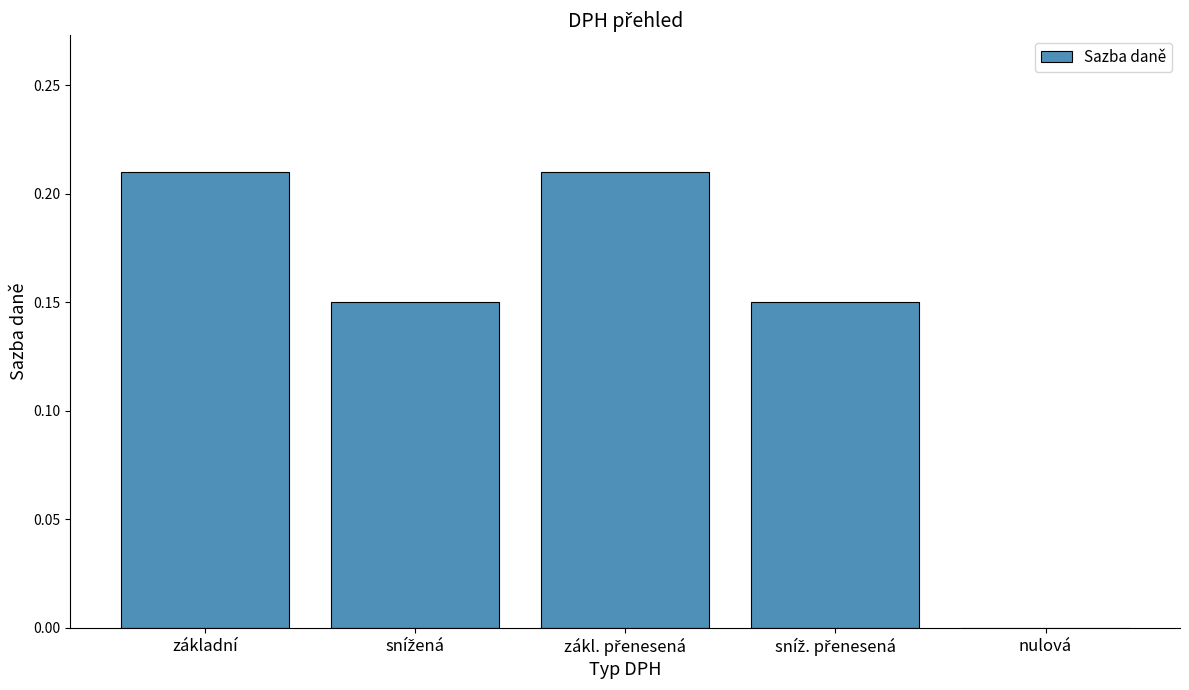

Count the number of categories in the chart.

5